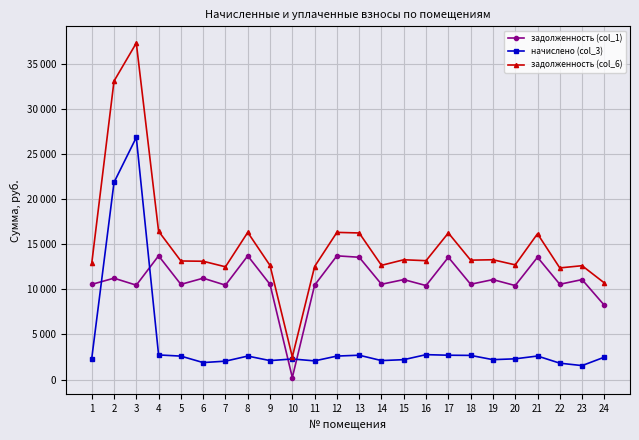

At how many categories does at least one series exceed 7431?

23